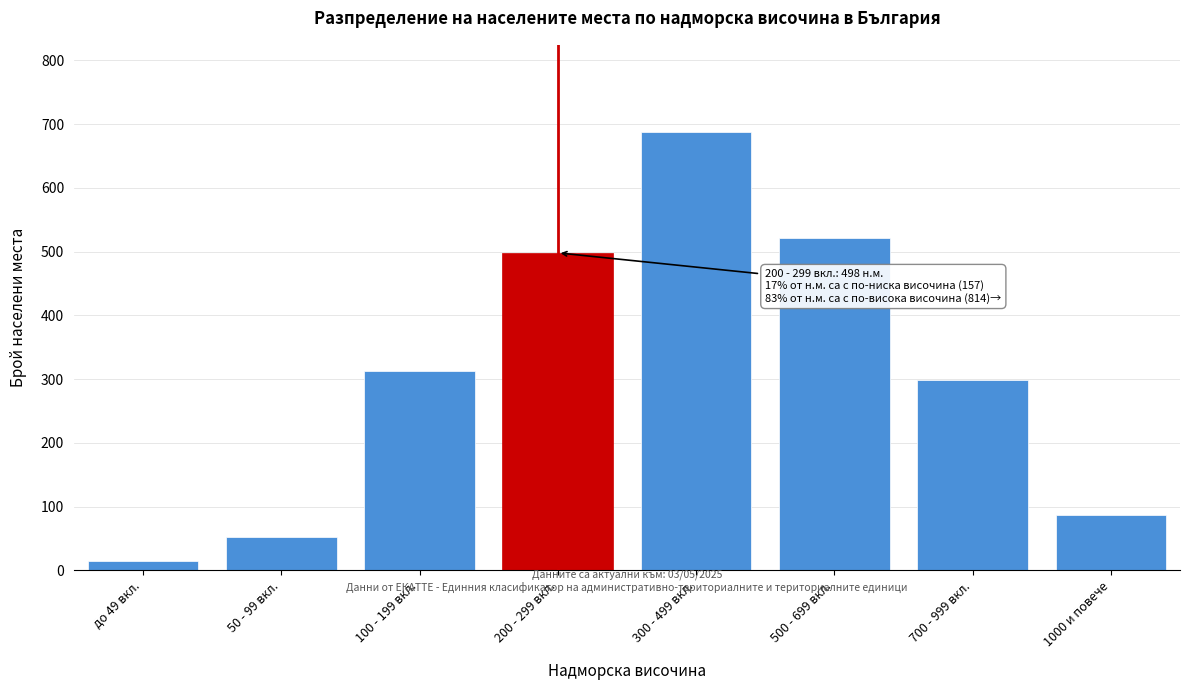

Reading right to left, what are all the values shown in this chart?

87	298	521	687	498	312	52	14